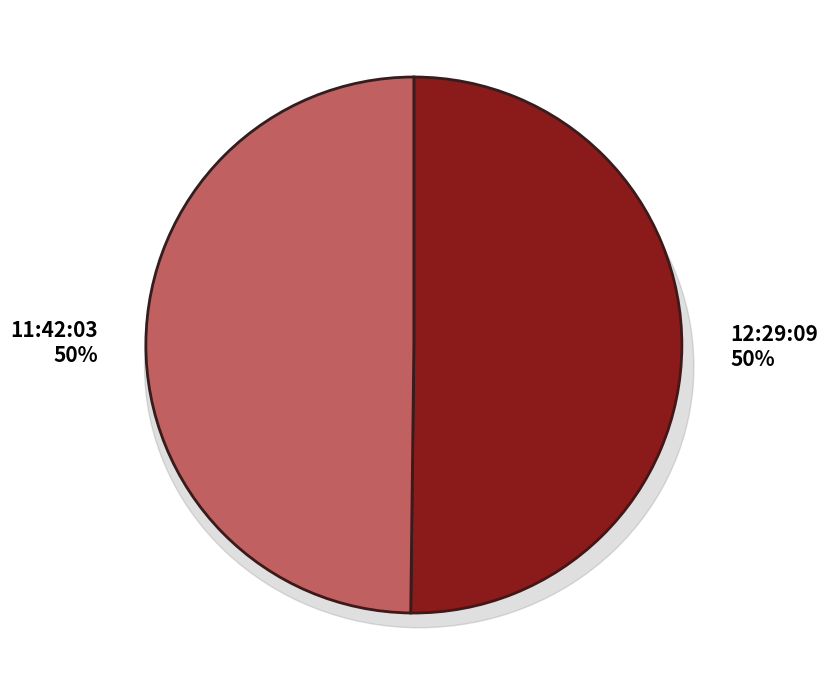

What is the majority slice?

12:29:09